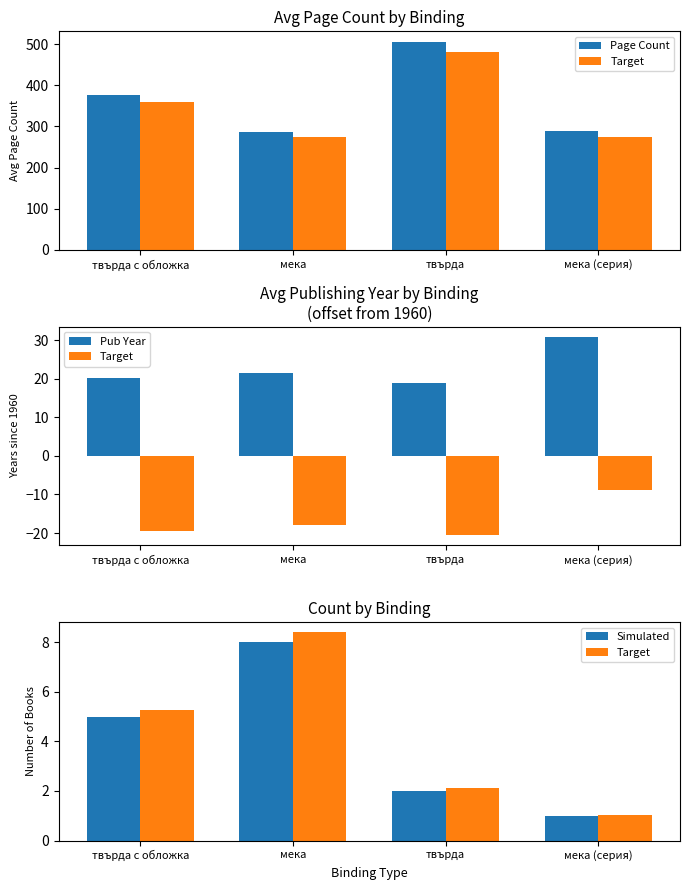

How many data points in Page Count are less than 377?

2